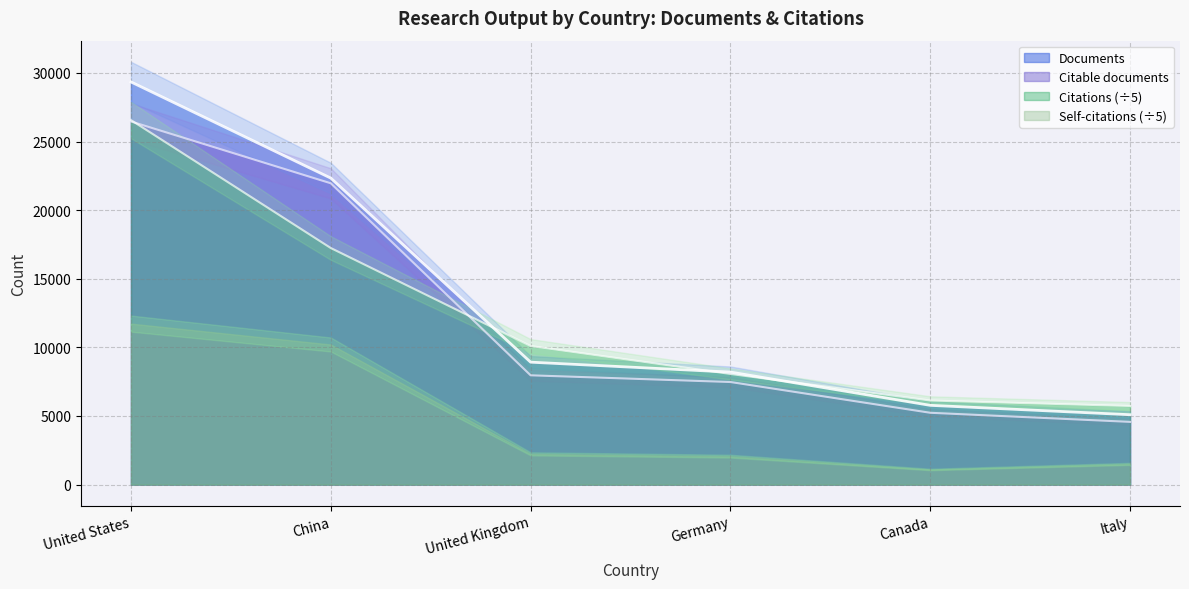

What is the label of the 6th point from the left?

Italy